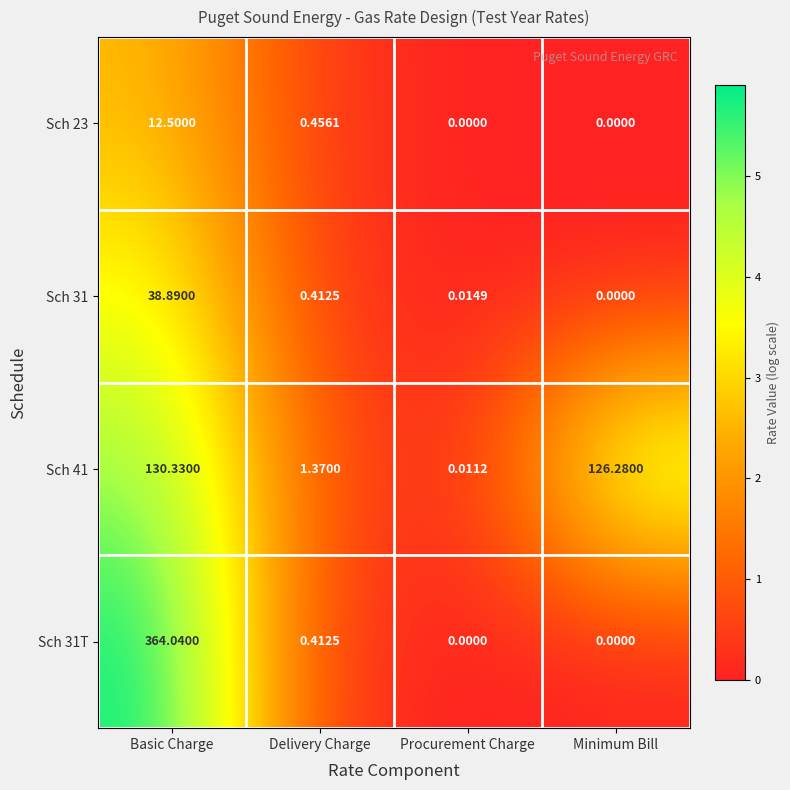

Rank the series by their maximum value, from highest to lowest.

Sch 31T, Sch 41, Sch 31, Sch 23